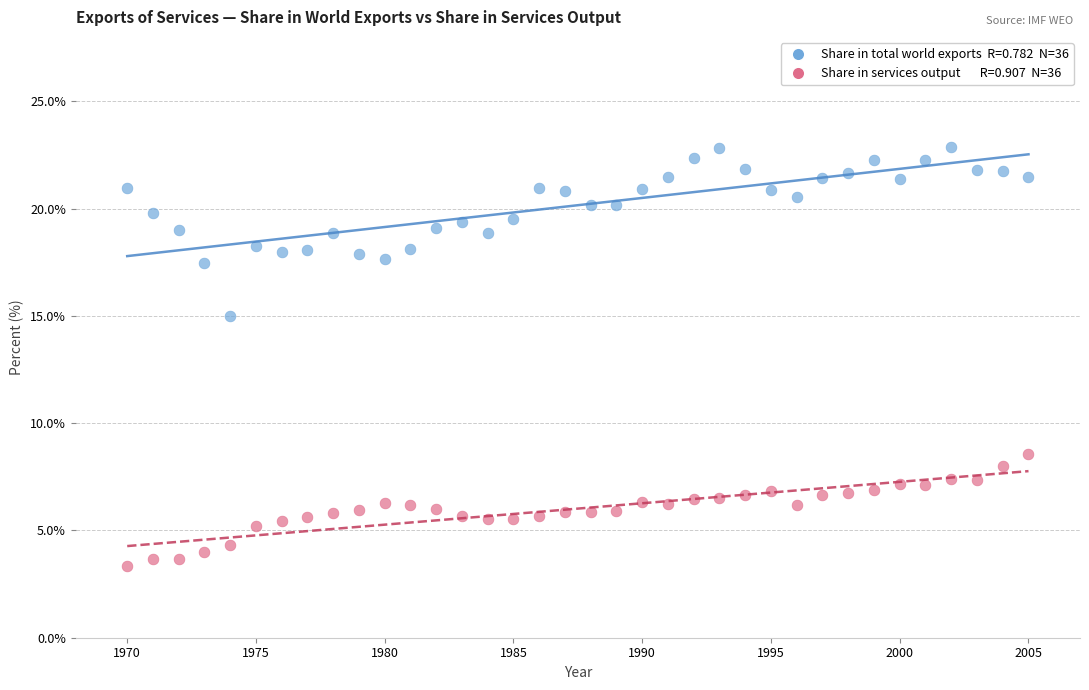

Across all series, what Y value is closest to 13?

15.0